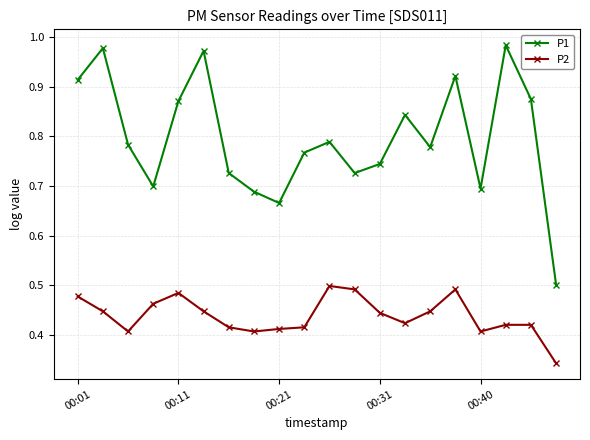

List the series in order of their overall mean, lowest first.

P2, P1